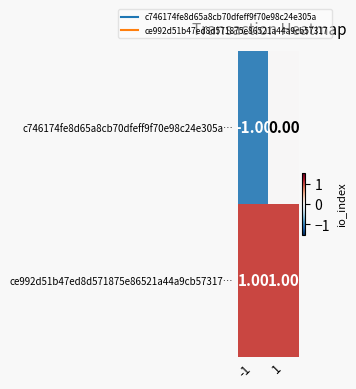

Which series has the largest range (max minus min)?

c746174fe8d65a8cb70dfeff9f70e98c24e305a…